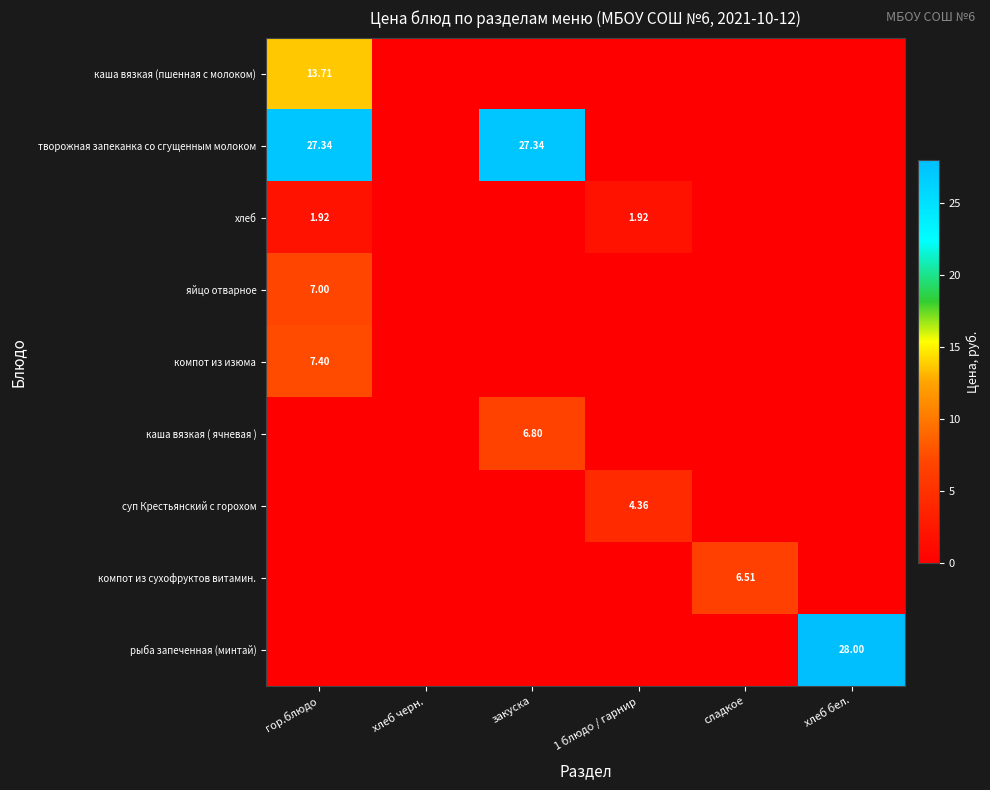

Between гор.блюдо and сладкое, which is larger?

гор.блюдо